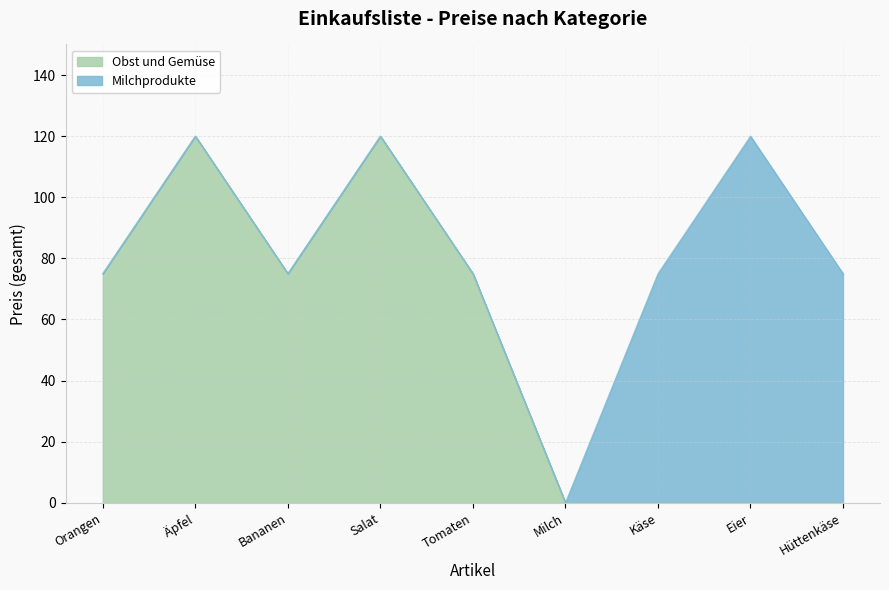

Does the chart have visible grid lines?

Yes